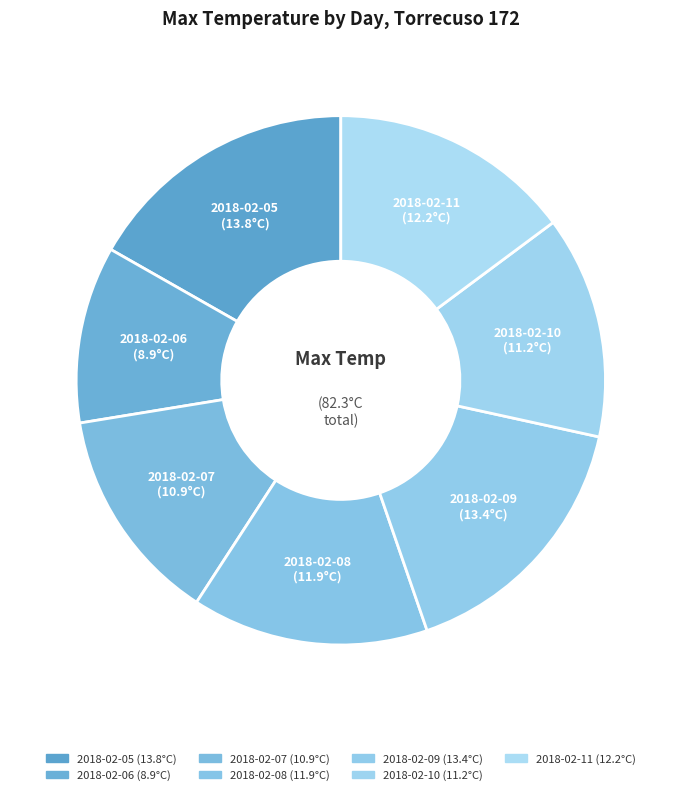

How many segments does this pie chart have?

7